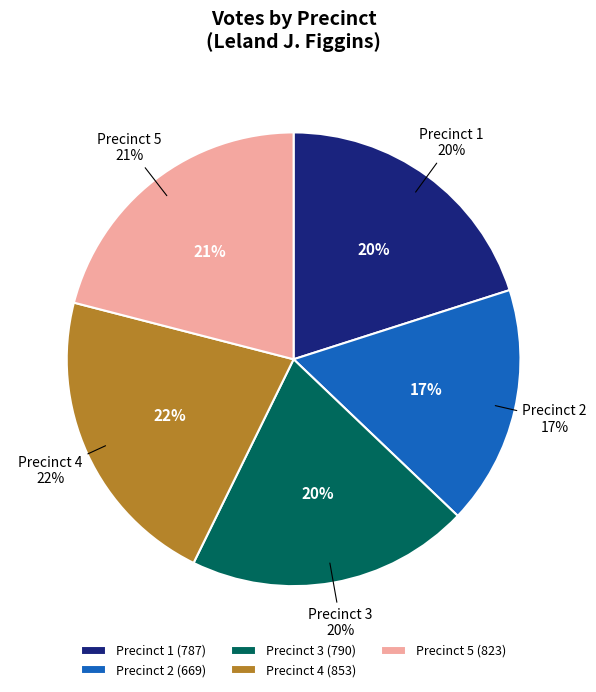

Does any single category account for the majority?

No